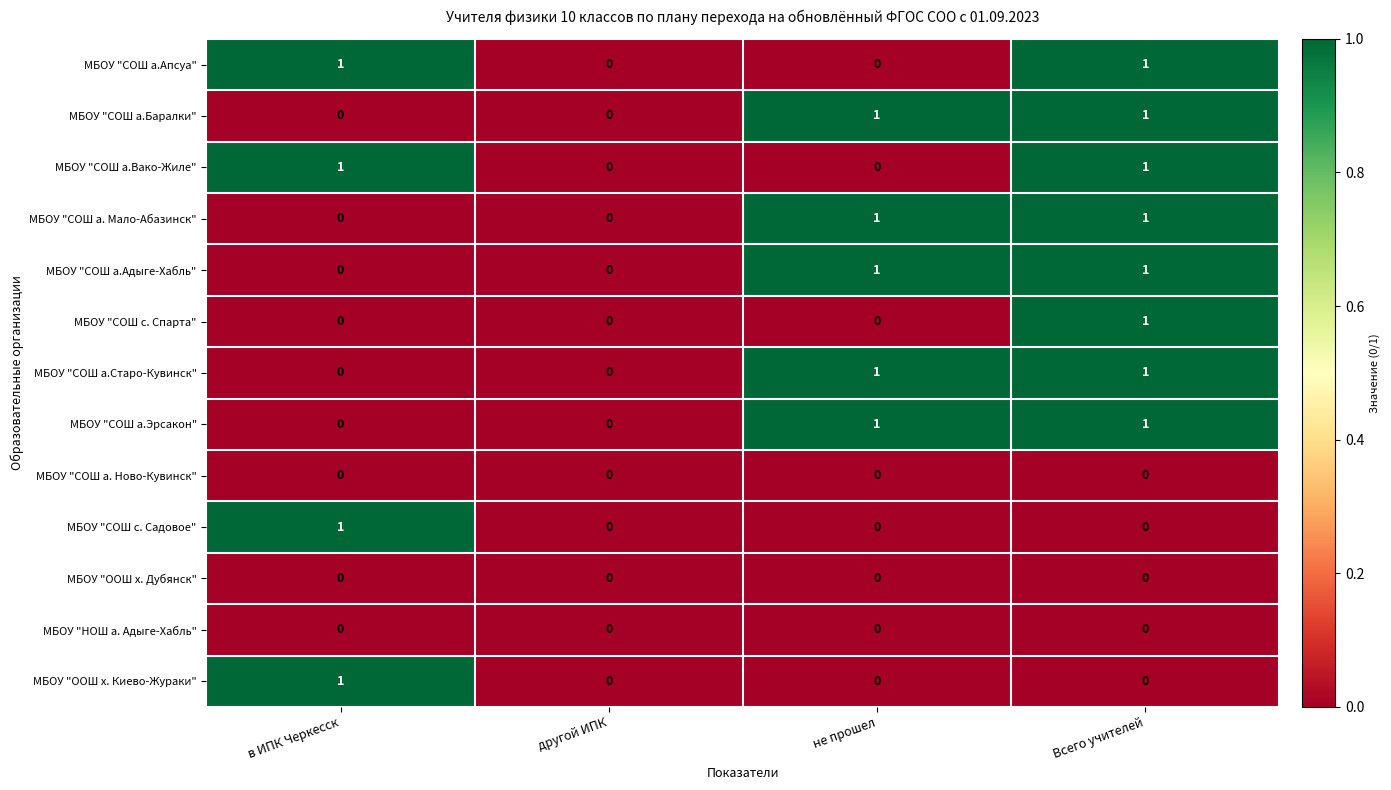

The МБОУ "СОШ а.Старо-Кувинск" series shows 0 at в ИПК Черкесск. True or false?

True